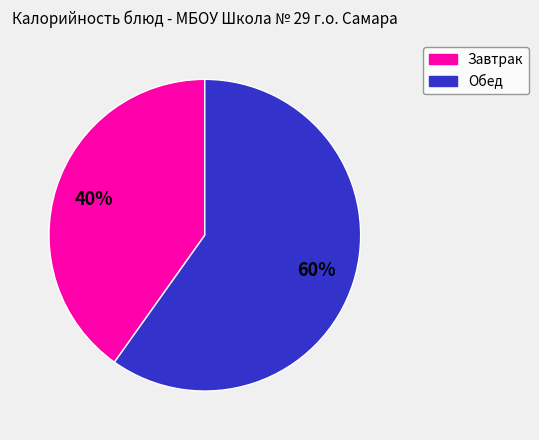

To the nearest percent, what is the difference between the largest and smallest slice percentages?

20%